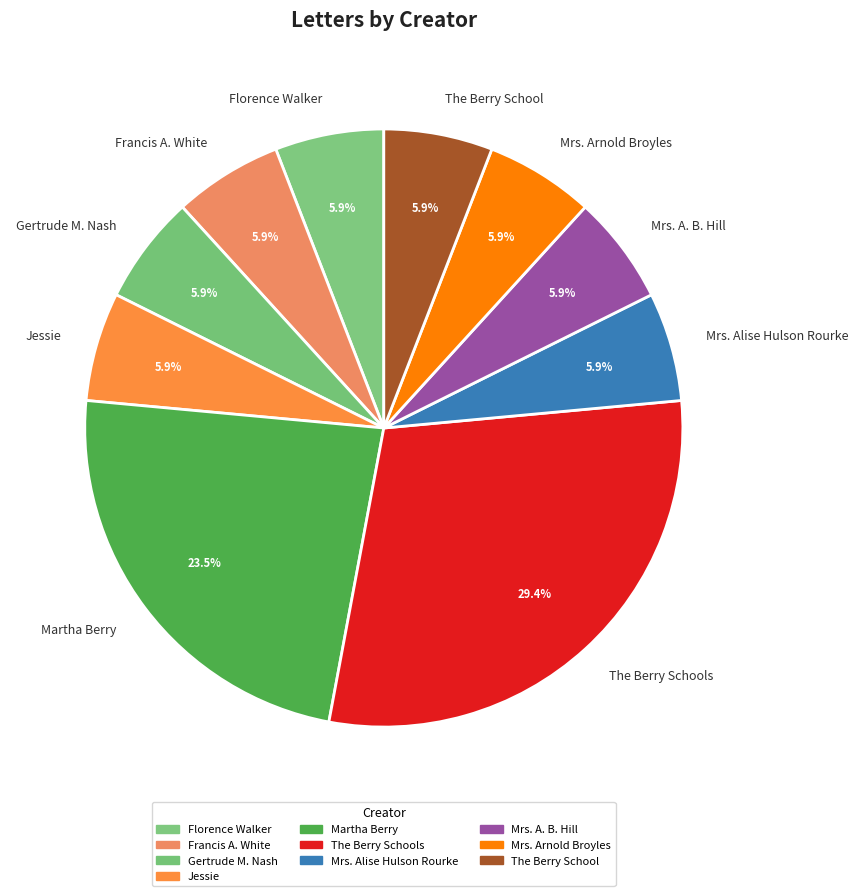

Is there a majority slice in this chart?

No